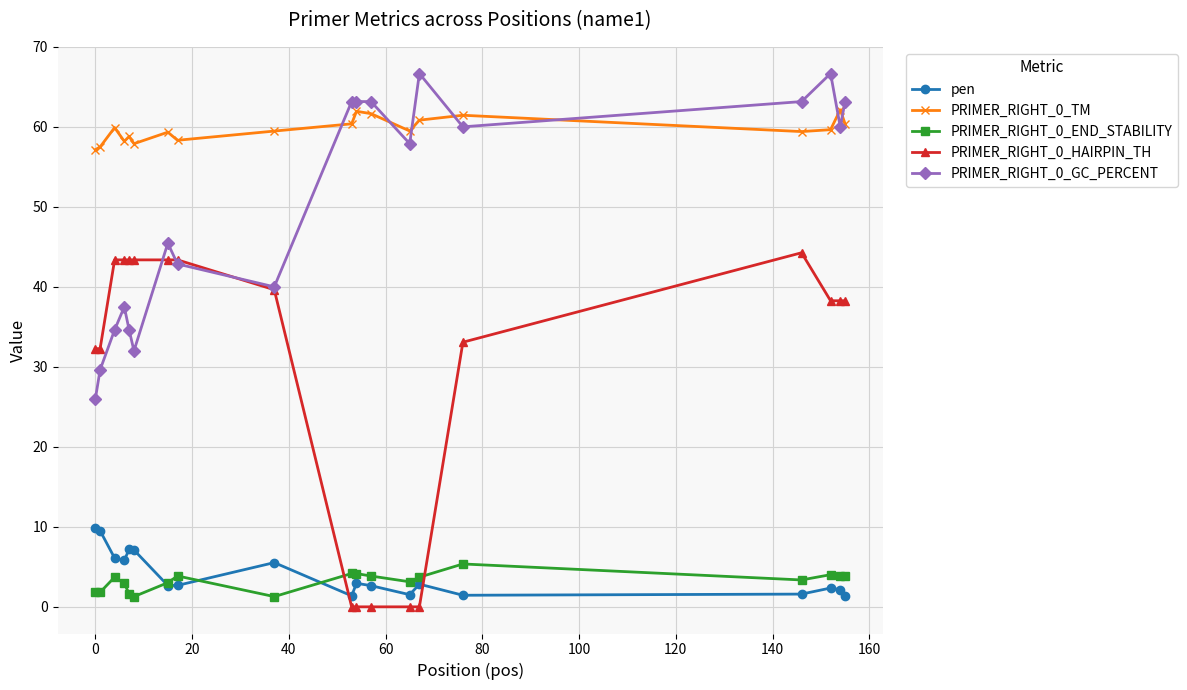

Which series has the largest total across all categories?

PRIMER_RIGHT_0_TM